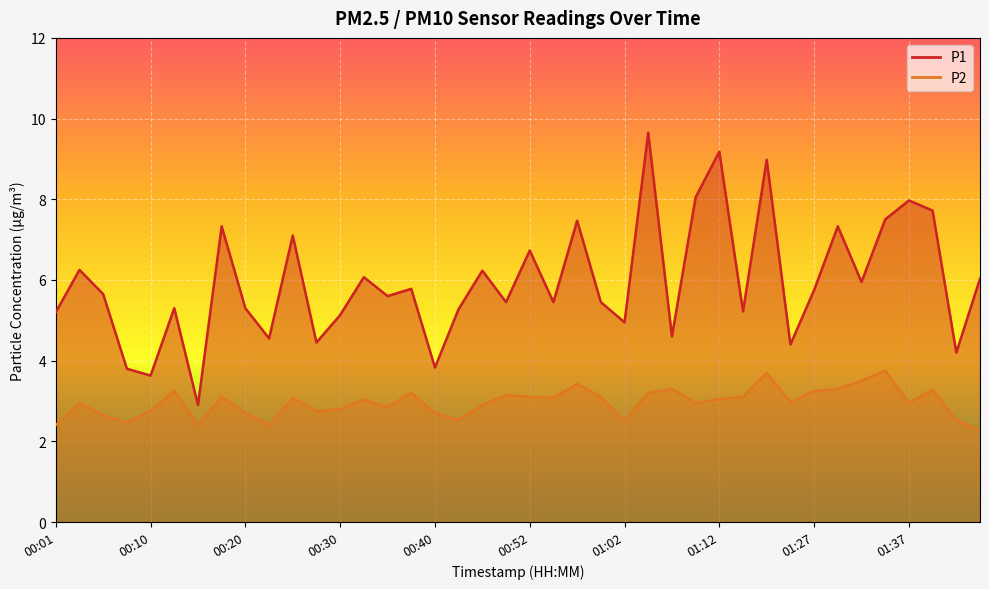

At which category does the chart reach its peak across all series?

01:04